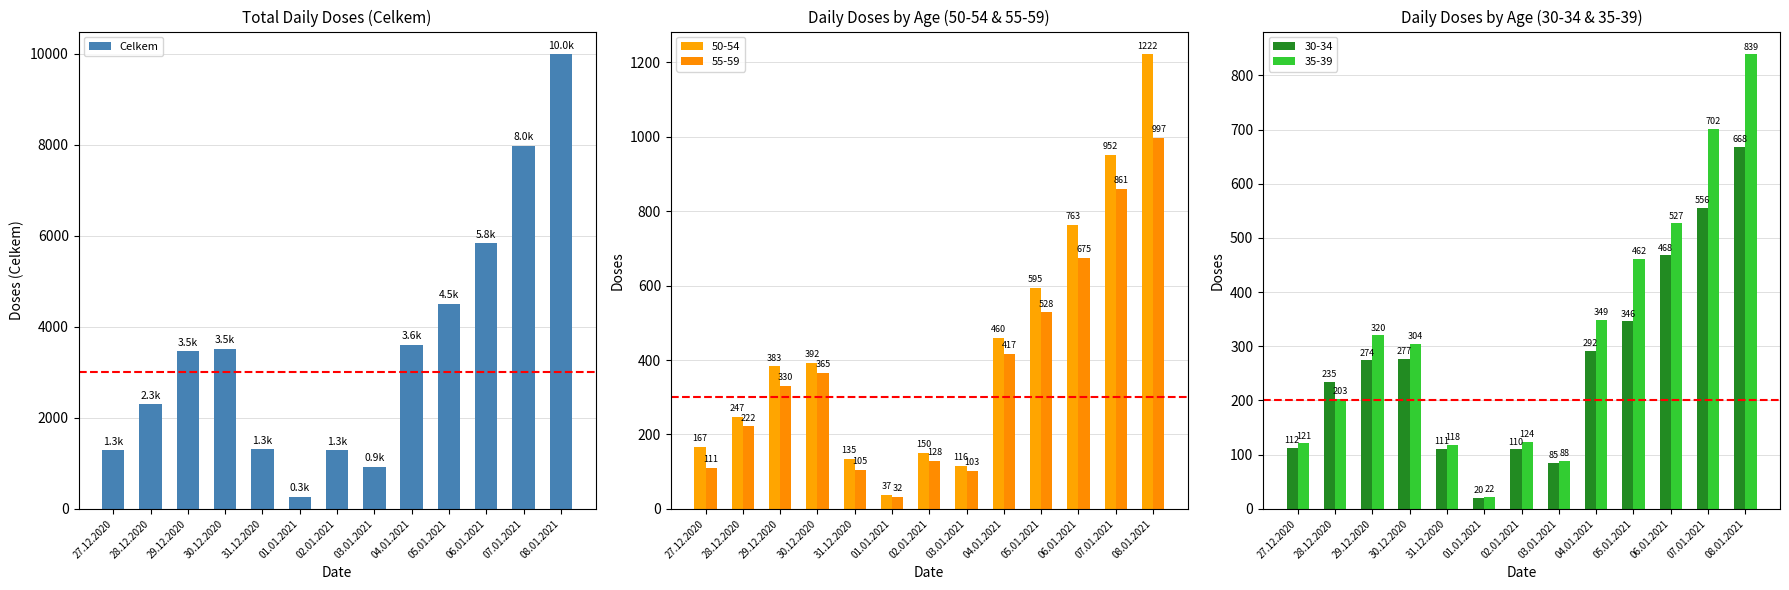

List the labels in order of value, smallest first.

01.01.2021, 03.01.2021, 02.01.2021, 27.12.2020, 31.12.2020, 28.12.2020, 29.12.2020, 30.12.2020, 04.01.2021, 05.01.2021, 06.01.2021, 07.01.2021, 08.01.2021